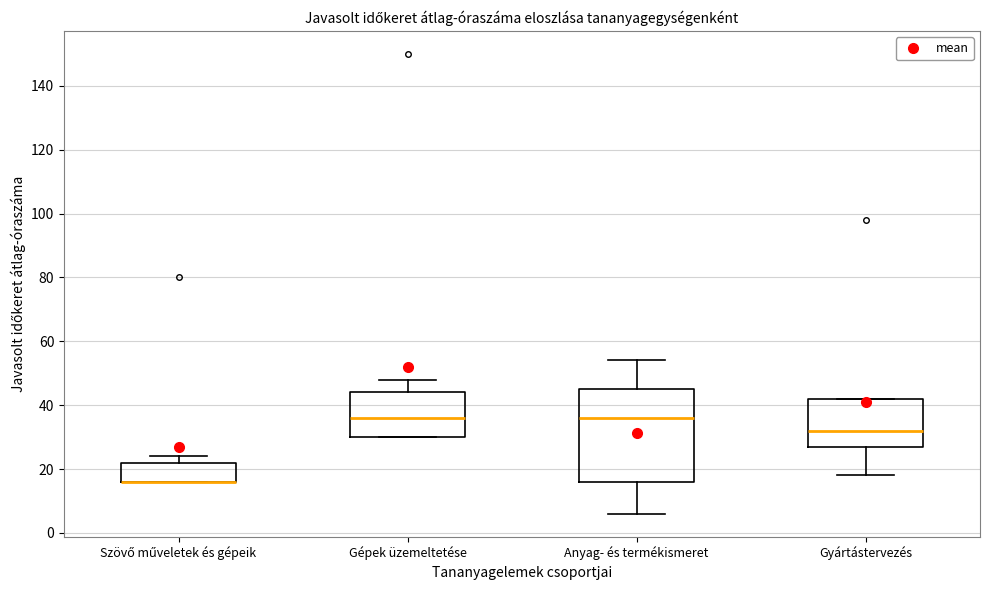

Comparing the boxes themselves (not the whiskers), which one is the tallest?

Anyag- és termékismeret